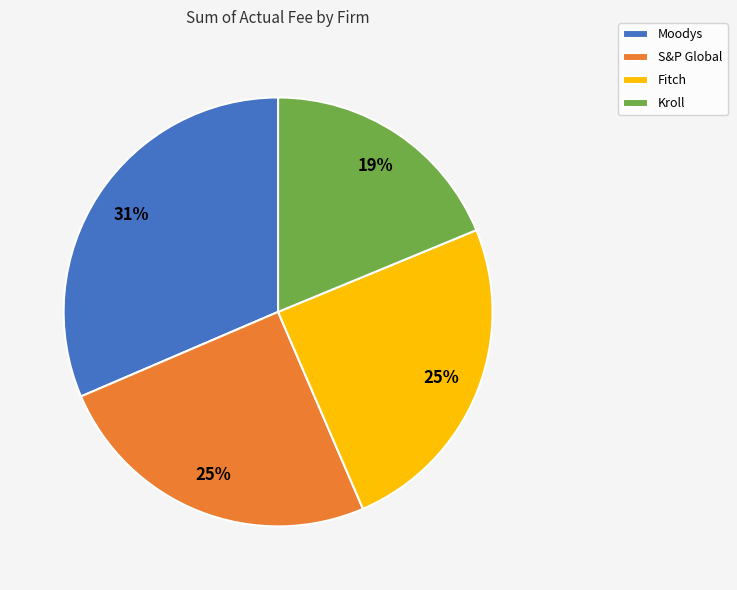

Is there a majority slice in this chart?

No